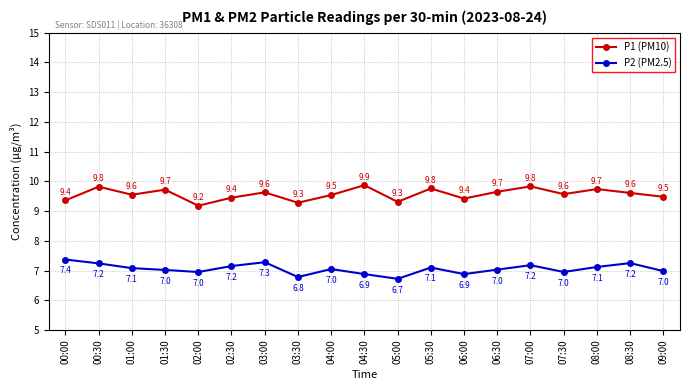

True or false: P2 (PM2.5) and P1 (PM10) intersect in this chart.

False